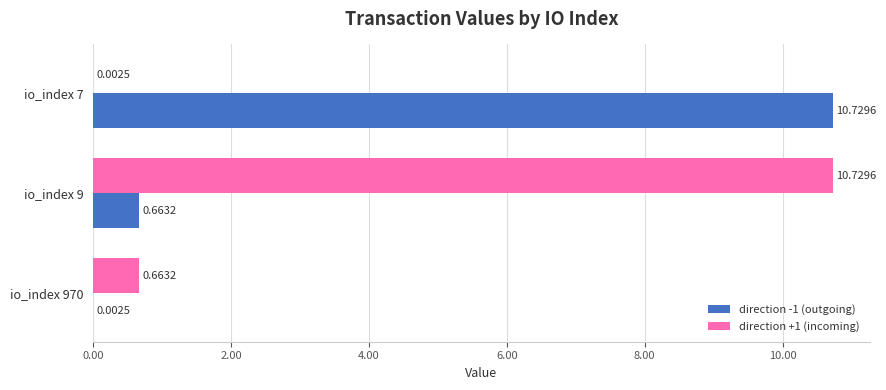

What is the sum of all direction +1 (incoming) values?

11.4